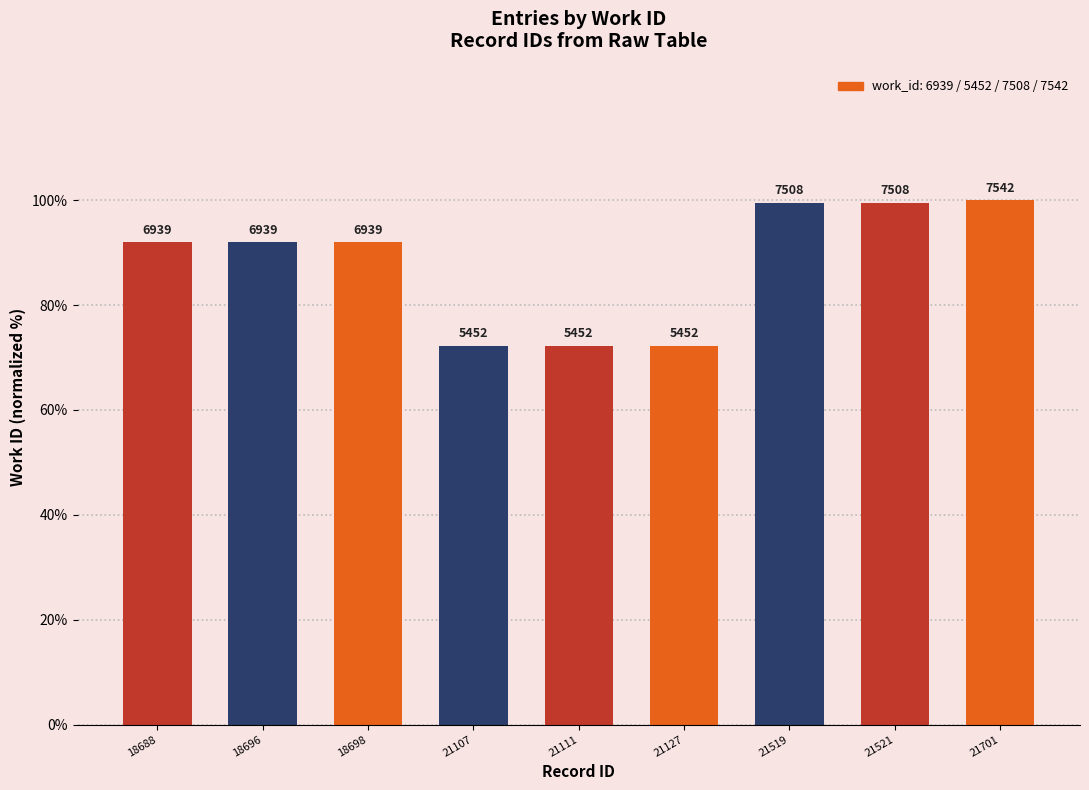

What is the greatest value displayed?

100.0